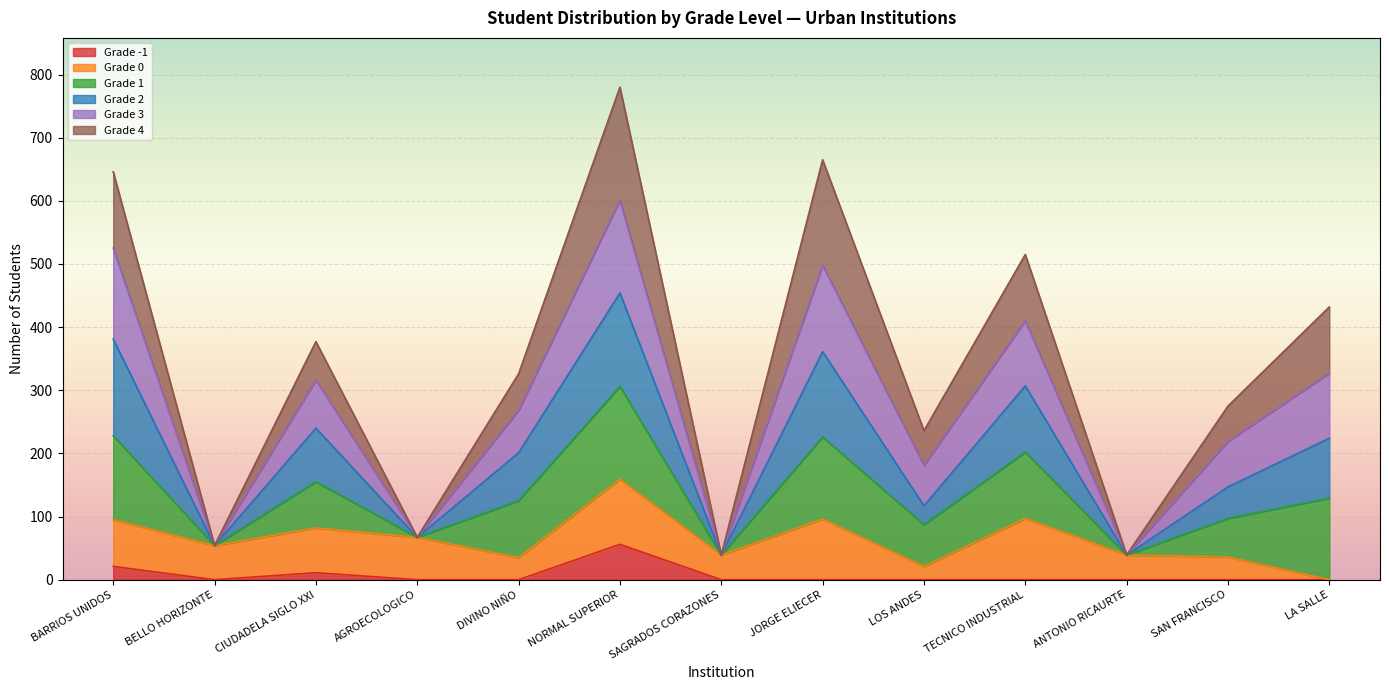

At which label does Grade -1 reach its peak?

NORMAL SUPERIOR